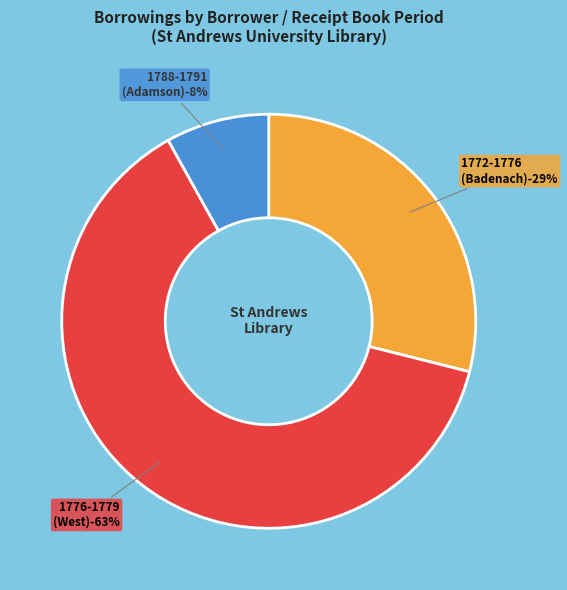

Count the number of slices in the pie.

3